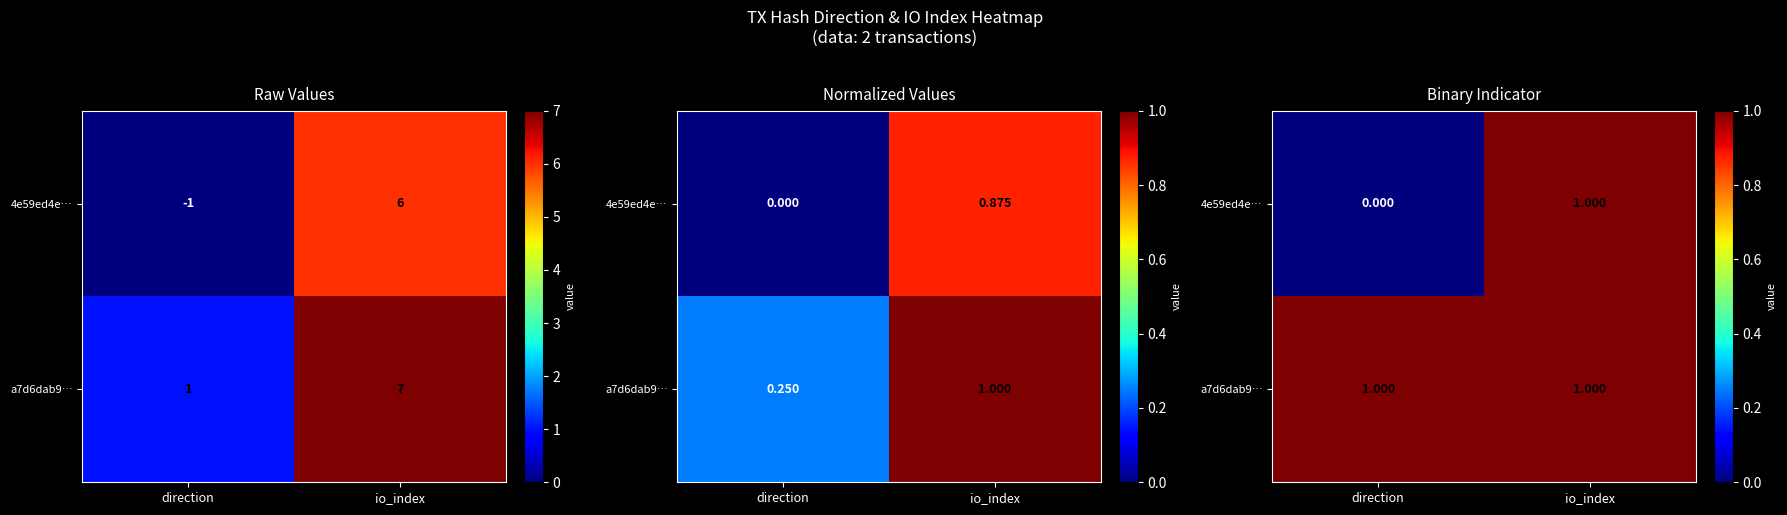

Is the value of 4e59ed4e… at io_index greater than the value of a7d6dab9… at direction?

No